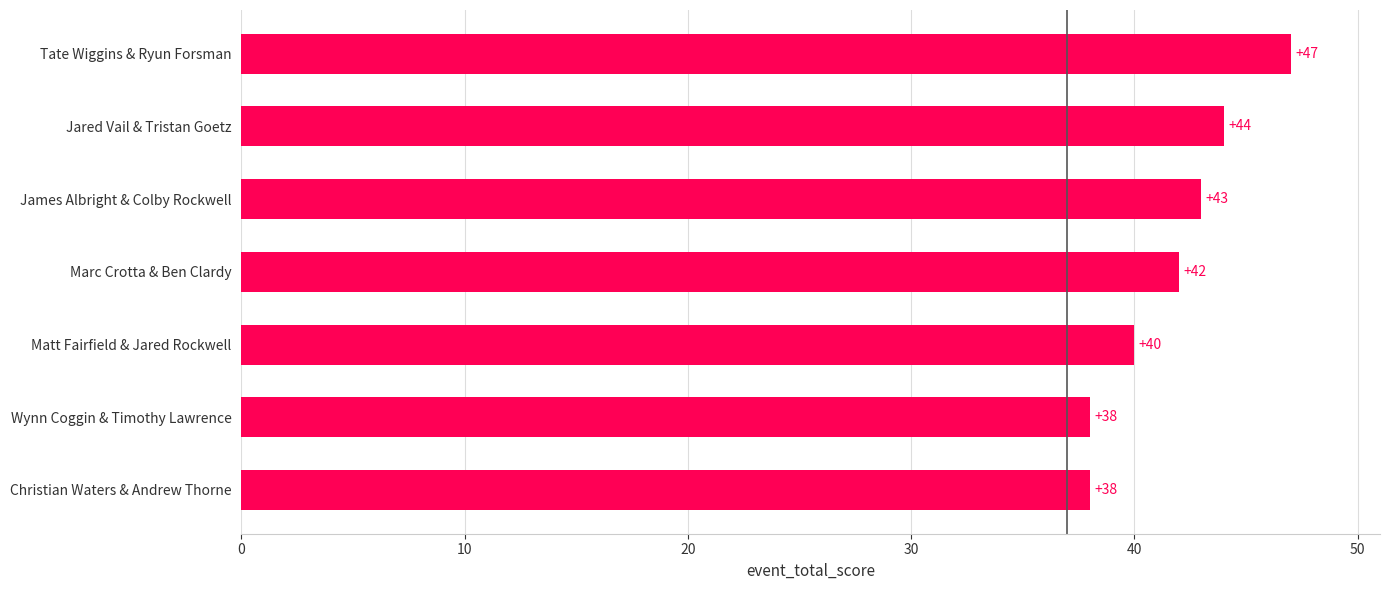

What is the approximate value at James Albright & Colby Rockwell?

43